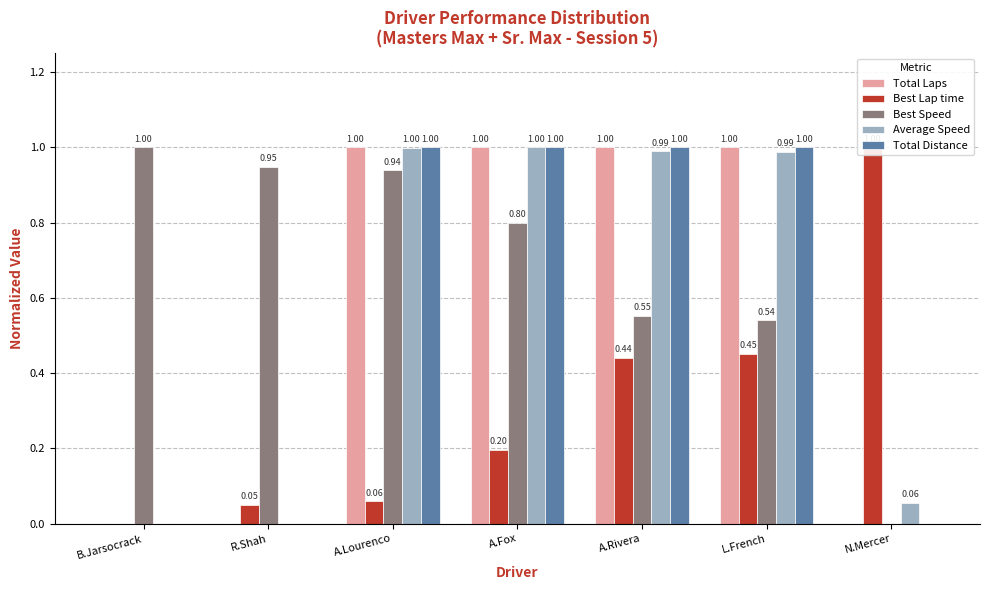

List the series in order of their peak value, highest first.

Total Laps, Best Lap time, Best Speed, Average Speed, Total Distance